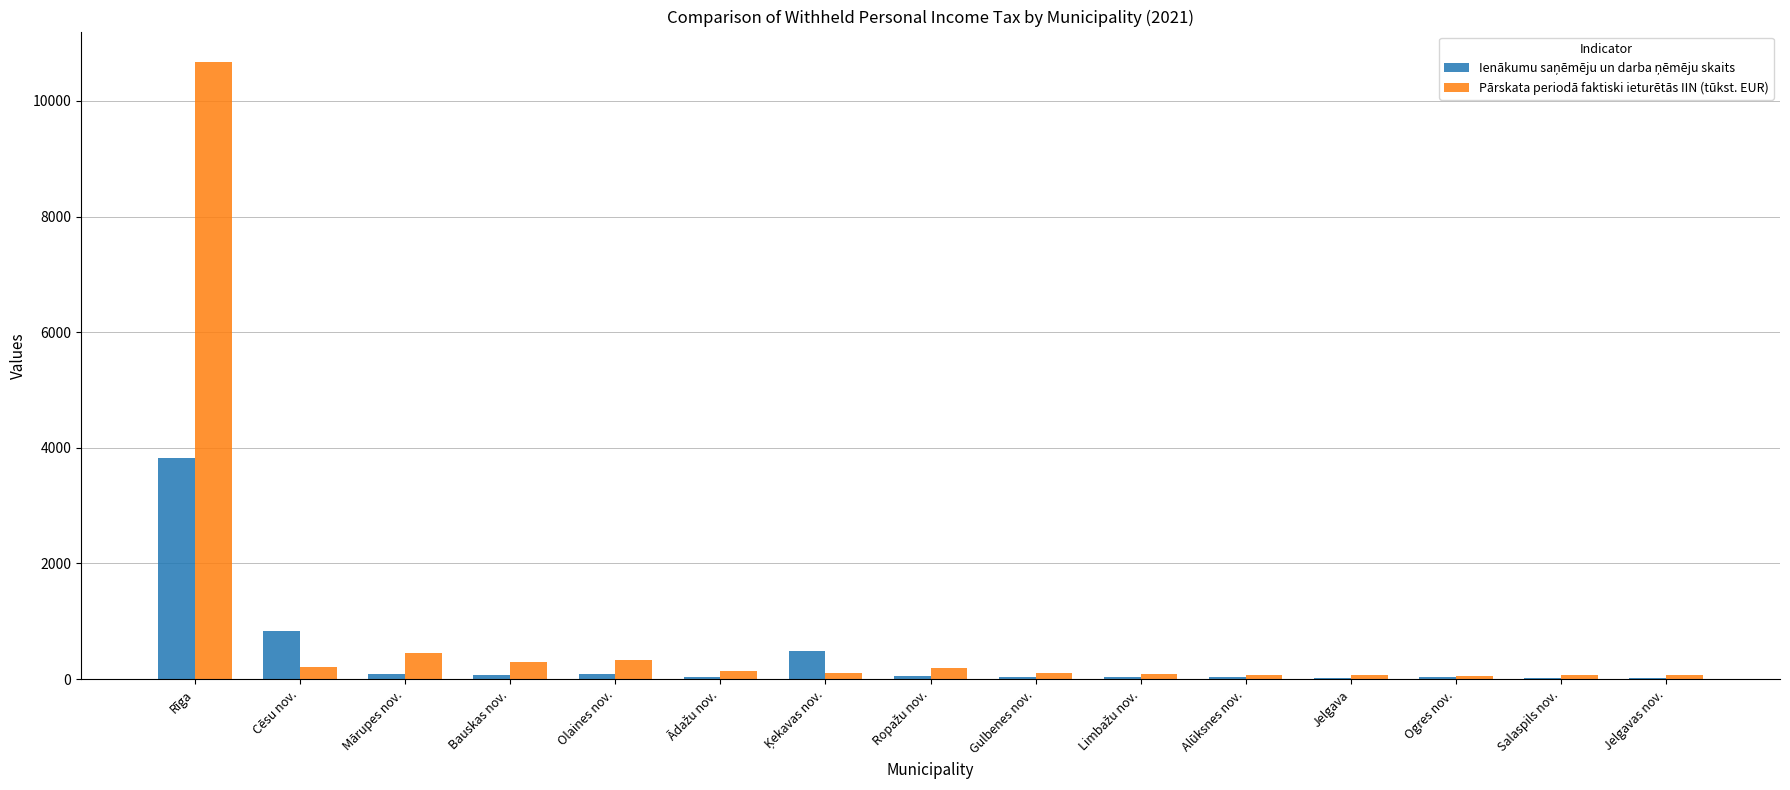

At which category is the sum across all series the highest?

Rīga